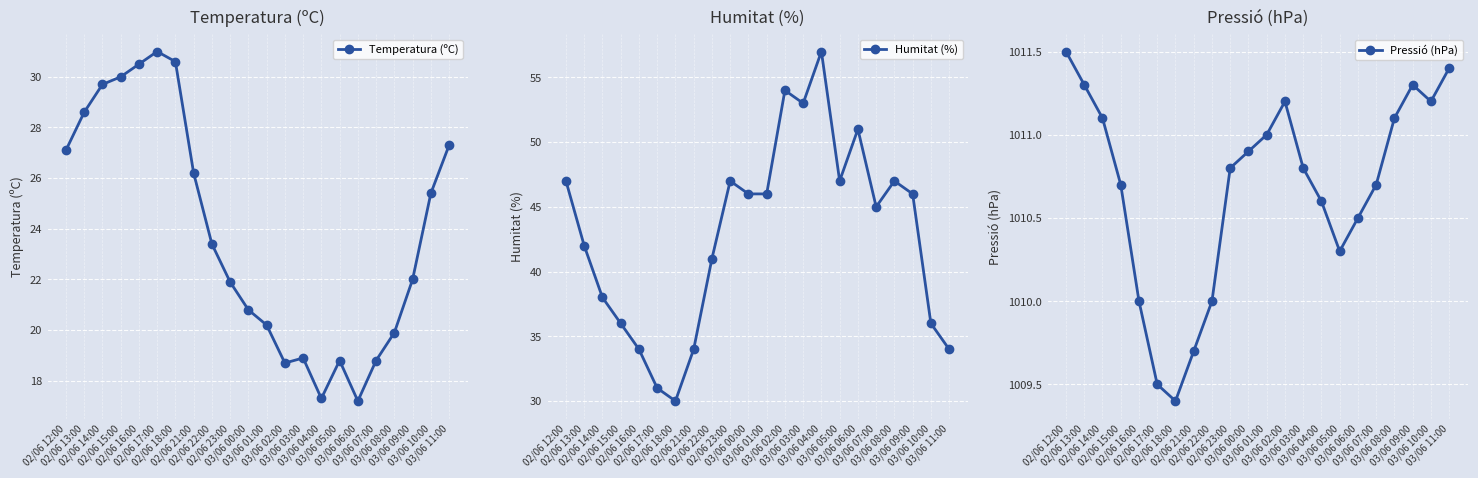

True or false: Humitat (%) has more than 0 points higher than both neighbors.

True